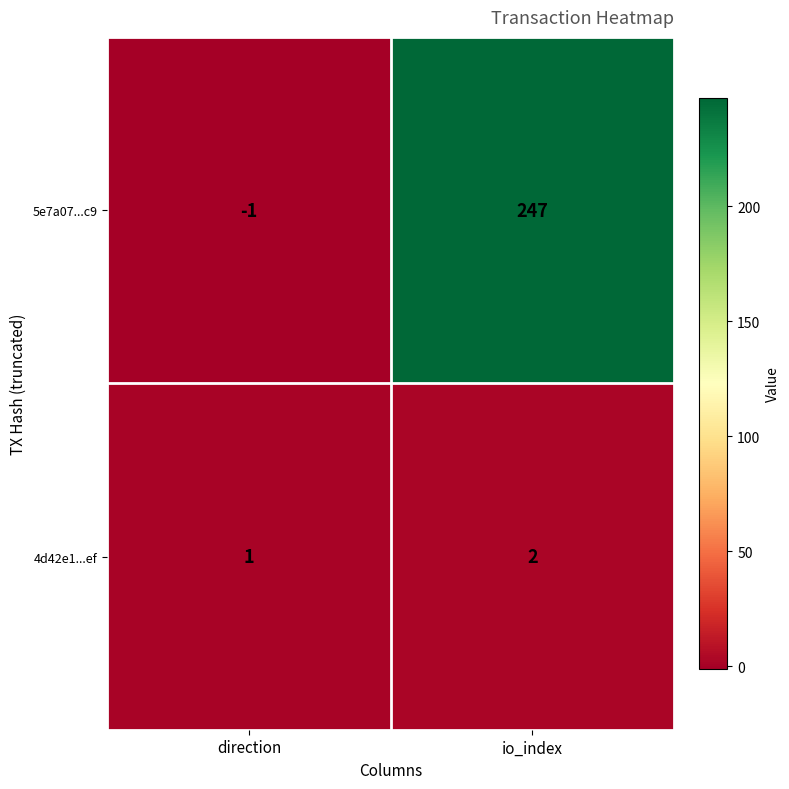

Which series changed the most between direction and io_index?

5e7a07...c9